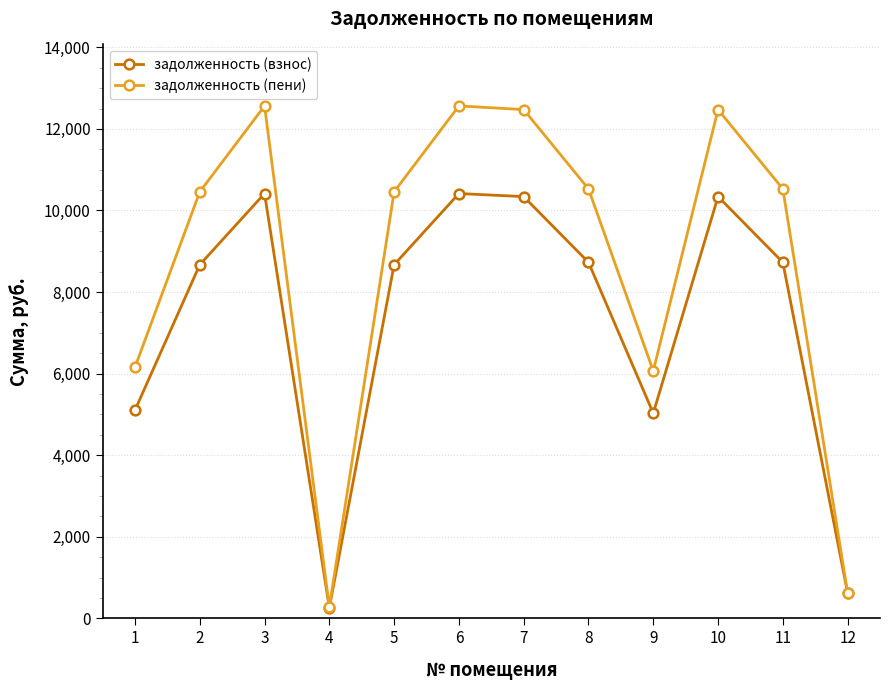

Is the value of задолженность (пени) at 12 greater than the value of задолженность (взнос) at 9?

No